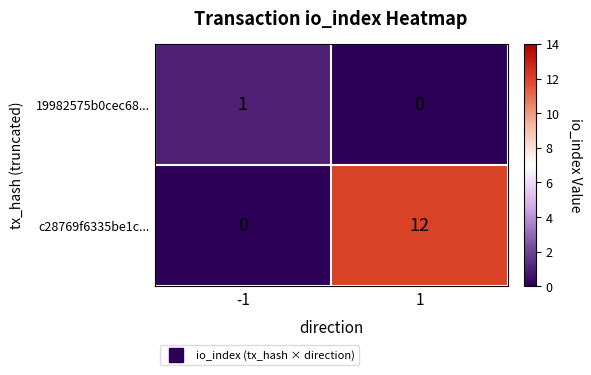

What is the difference between the c28769f6335be1c... values at -1 and 1?

12